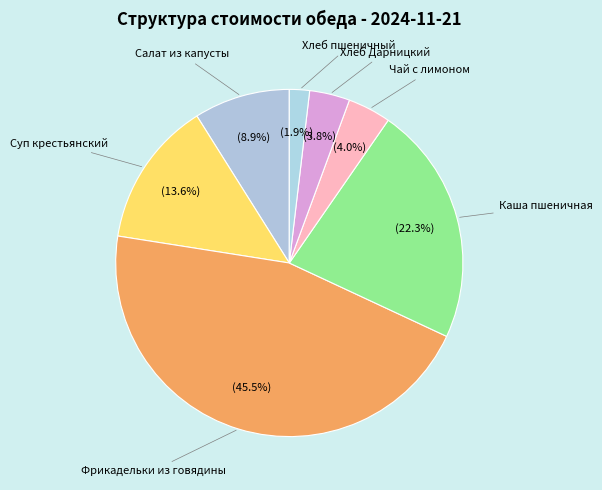

How many slices are in this pie chart?

7